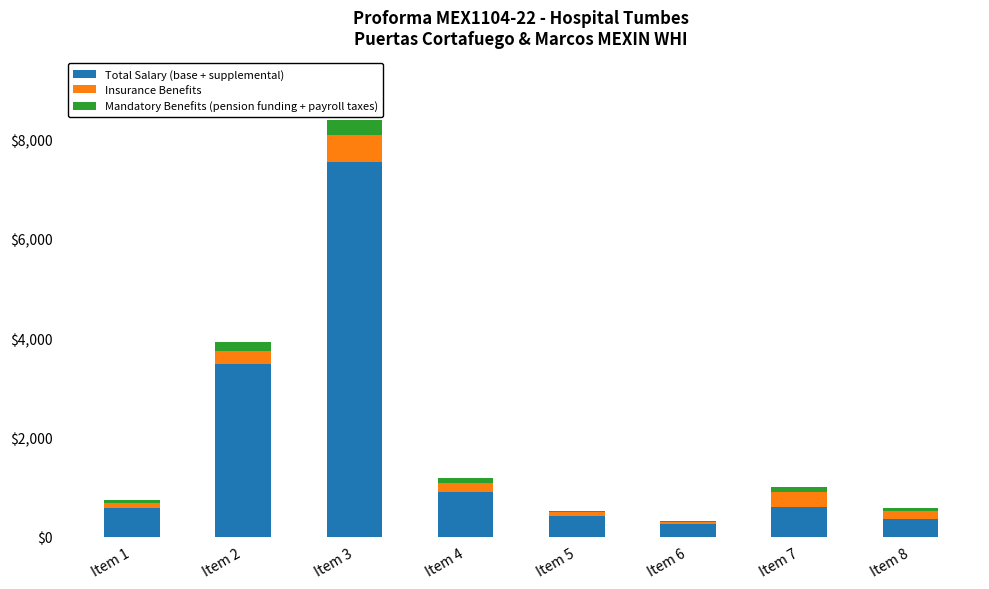

What is the average value of the Total Salary (base + supplemental) series?

1768